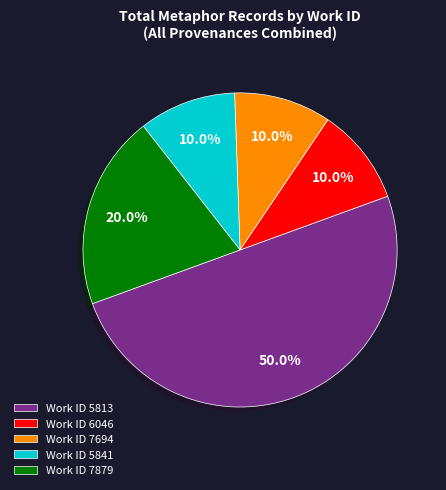

Combined, what portion of the pie is Work ID 5813 and Work ID 7694?

60.0%